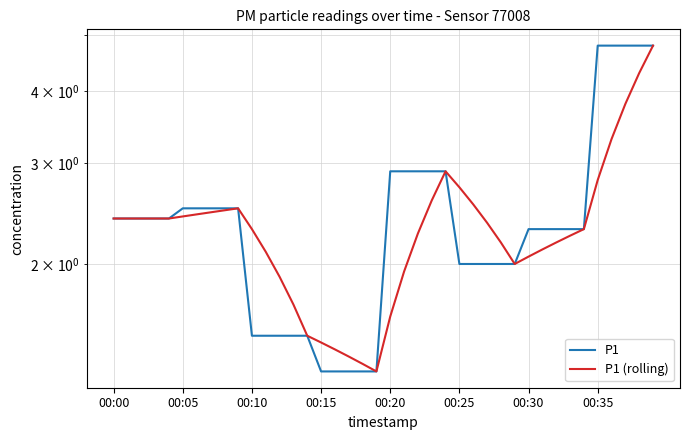

Which has a higher value, 28 or 19?

28